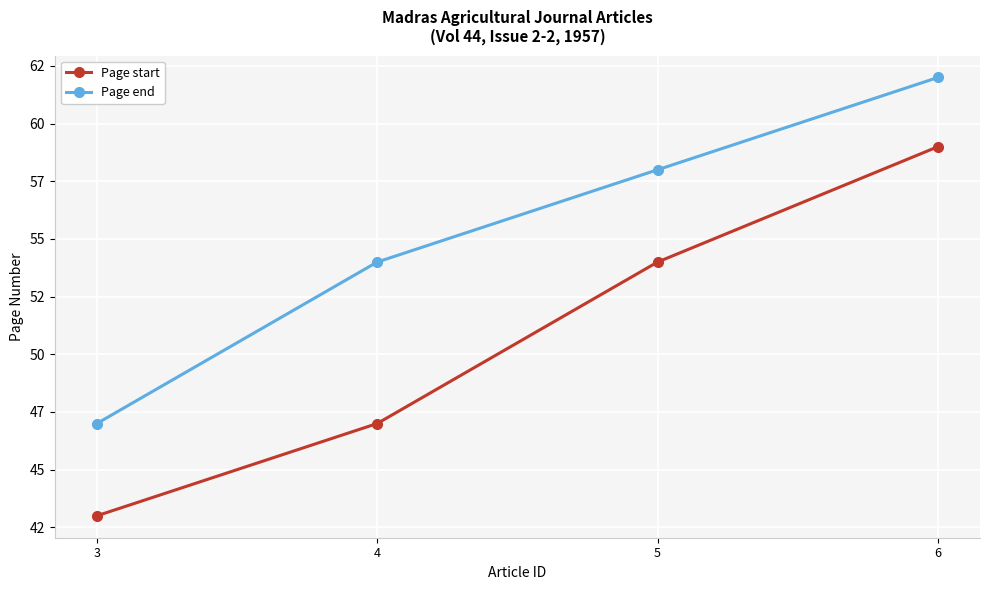

The value of Page start at 4 is 47. True or false?

True